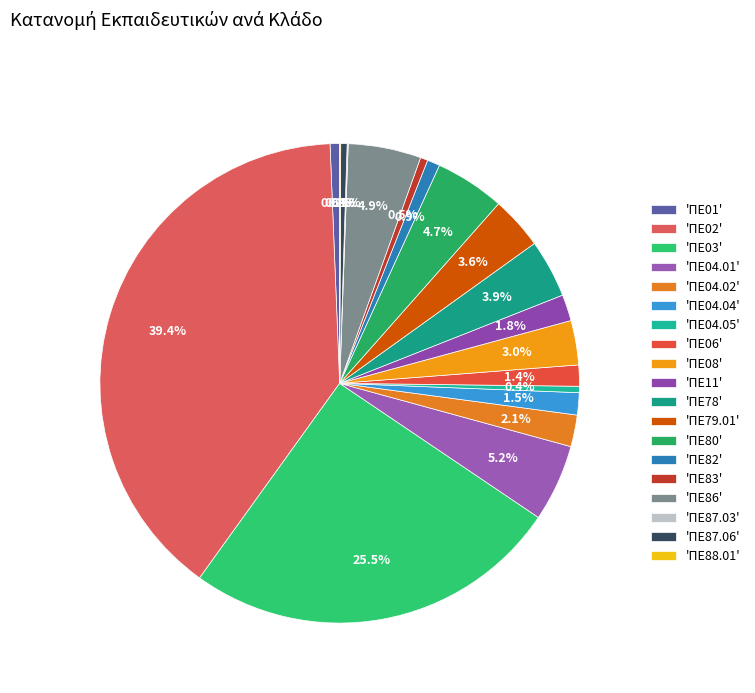

How many slices are in this pie chart?

19